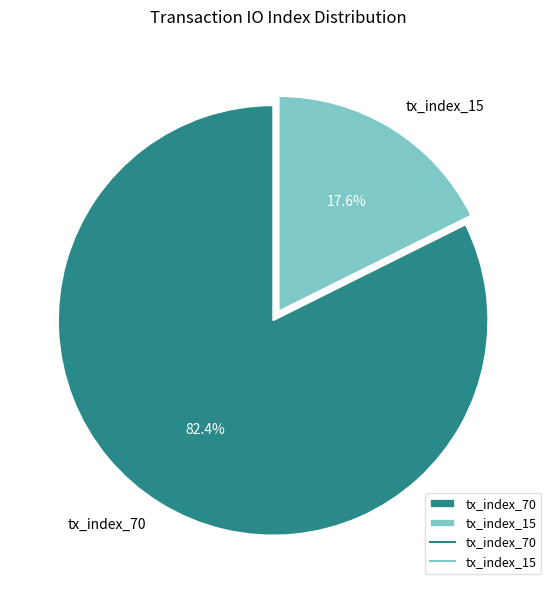

What portion of the pie excludes tx_index_70?

17.6%